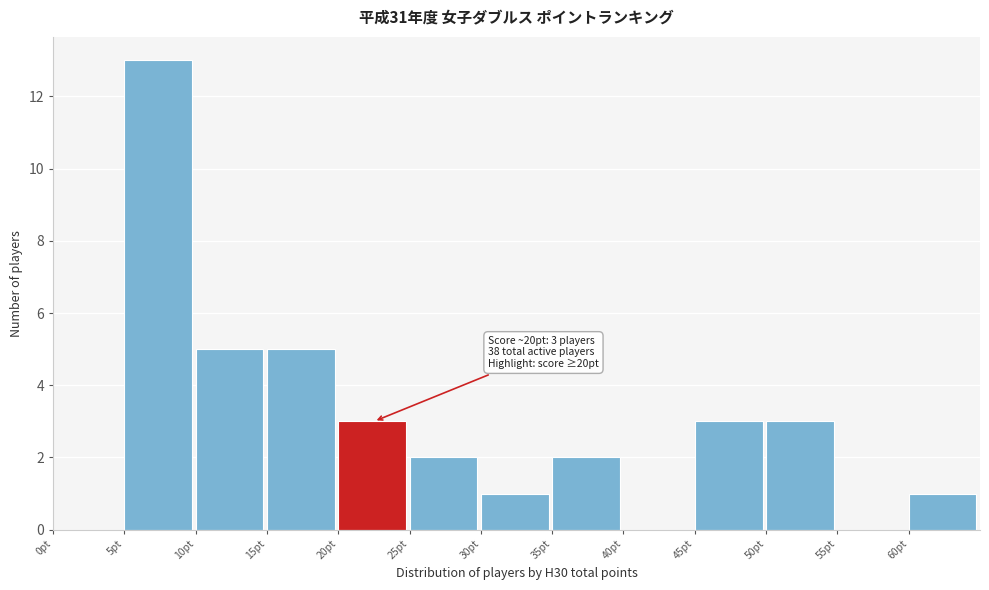

Over which range of the x-axis is the bar tallest?

5 to 10